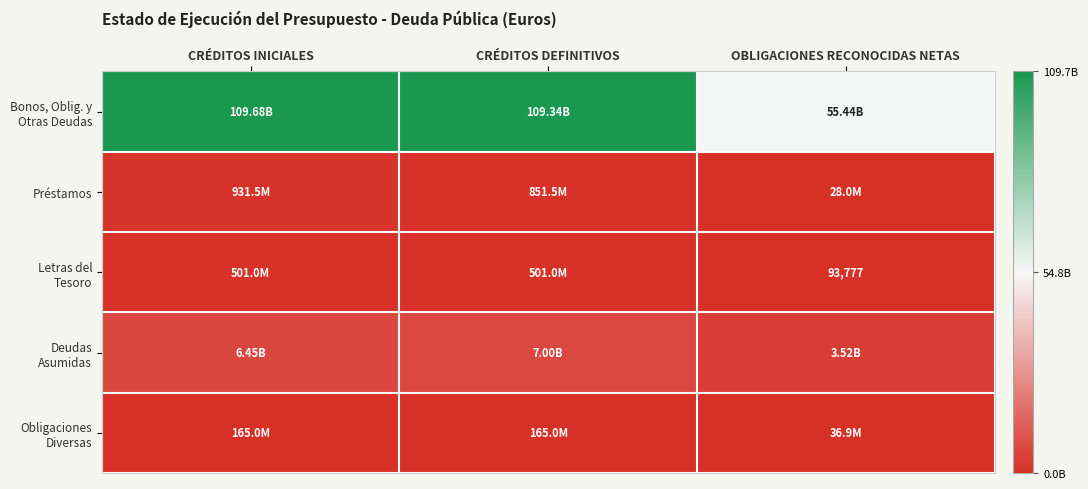

Is it true that Deudas Asumidas equals 2183533082.5 at CRÉDITOS DEFINITIVOS?

False